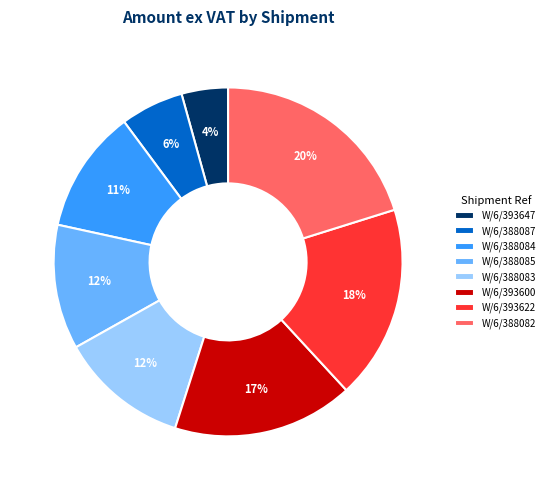

To the nearest percent, what portion does W/6/388082 represent?

20%